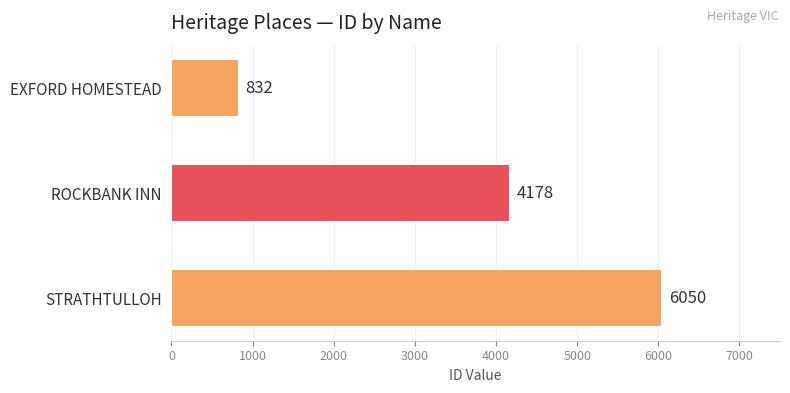

Rank the categories by value from lowest to highest.

EXFORD HOMESTEAD, ROCKBANK INN, STRATHTULLOH